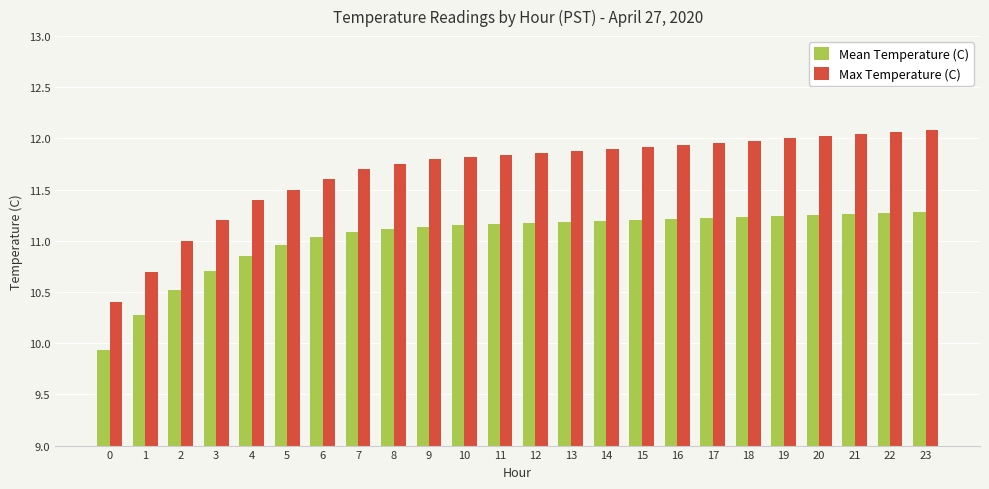

How many categories are shown in the chart?

24